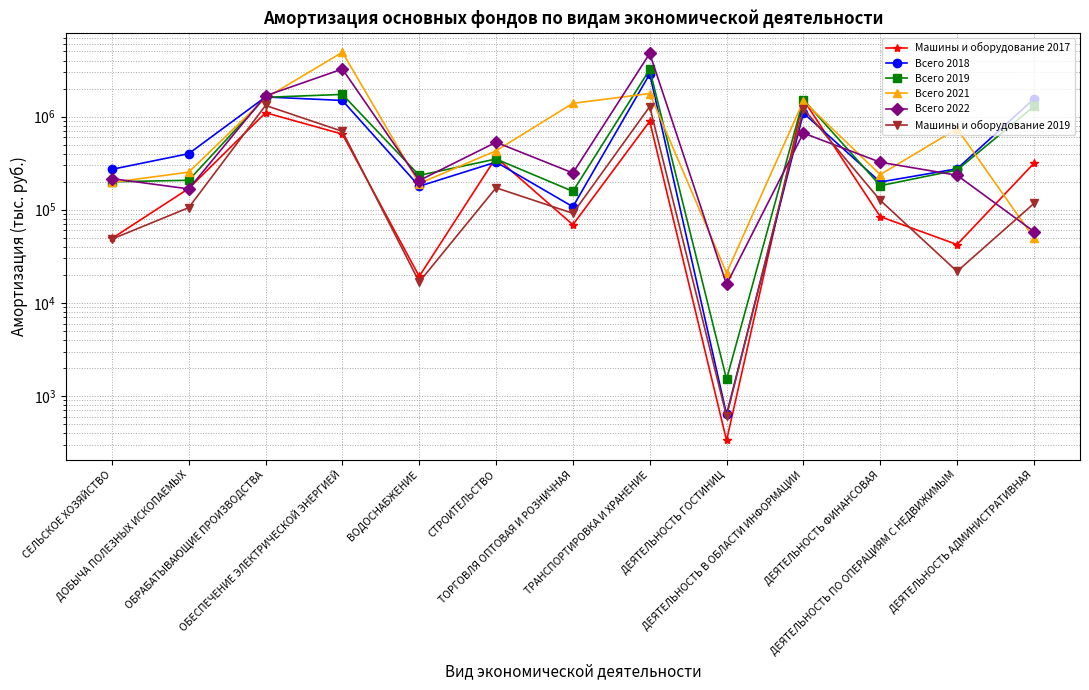

Is this an area chart (filled region under the line)?

No